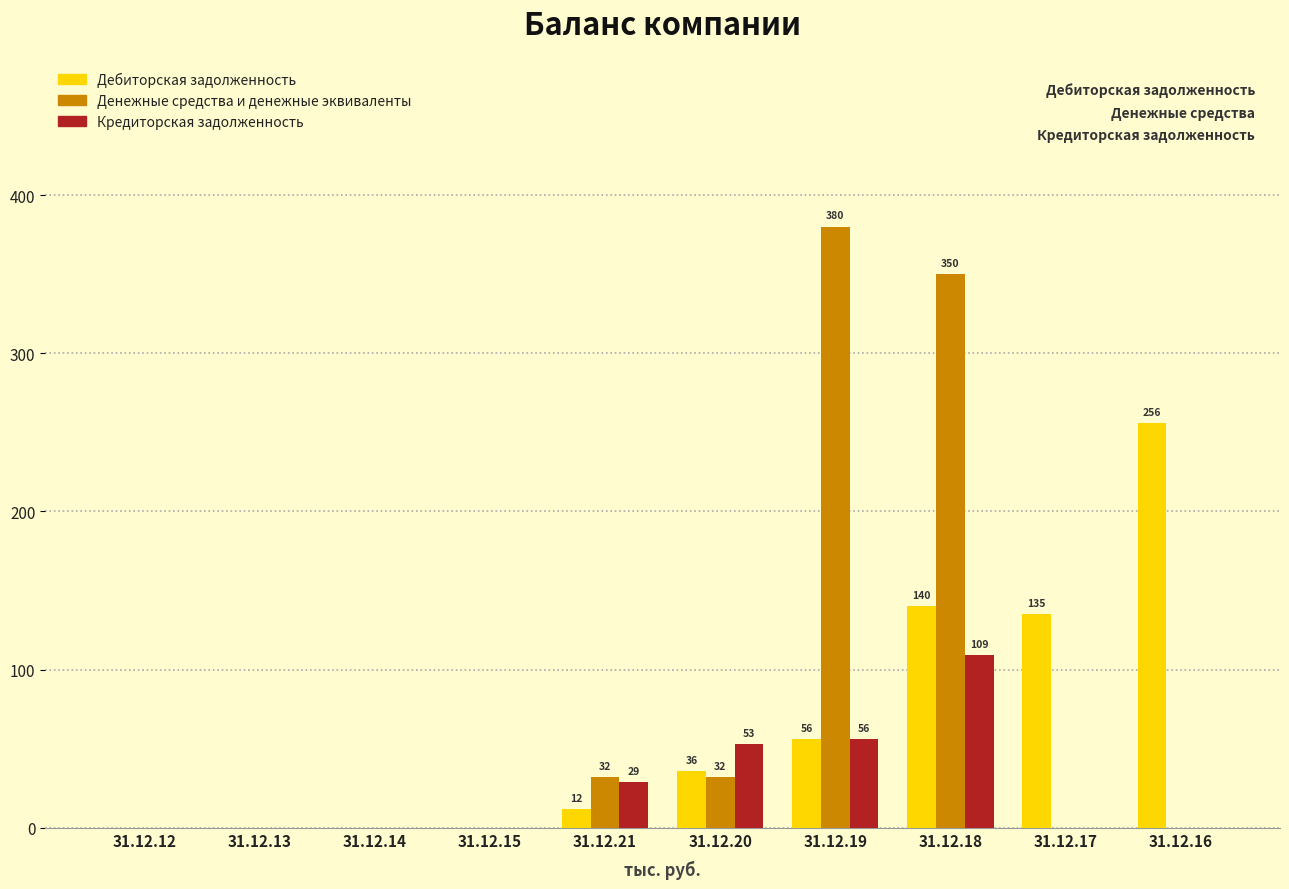

Reading left to right, extract all data points from this chart.

Дебиторская задолженность: 31.12.12=0	31.12.13=0	31.12.14=0	31.12.15=0	31.12.21=12	31.12.20=36	31.12.19=56	31.12.18=140	31.12.17=135	31.12.16=256
Денежные средства и денежные эквиваленты: 31.12.12=0	31.12.13=0	31.12.14=0	31.12.15=0	31.12.21=32	31.12.20=32	31.12.19=380	31.12.18=350	31.12.17=0	31.12.16=0
Кредиторская задолженность: 31.12.12=0	31.12.13=0	31.12.14=0	31.12.15=0	31.12.21=29	31.12.20=53	31.12.19=56	31.12.18=109	31.12.17=0	31.12.16=0